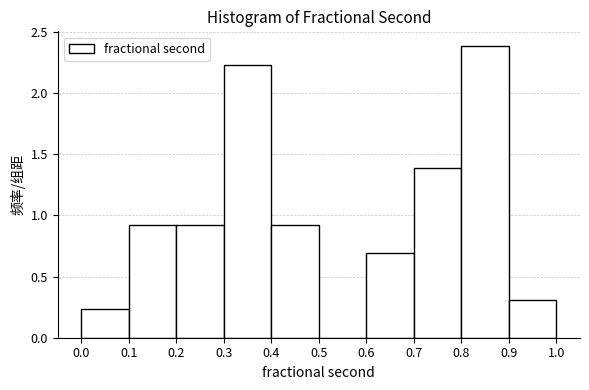

Reading left to right, list every bar in this chart as the range it spans on the x-axis followed by its height. The values are not printed on the chart, so give them approximately, as read against the axis.

0.0 to 0.1: 0.25
0.1 to 0.2: 0.90
0.2 to 0.3: 0.90
0.3 to 0.4: 2.25
0.4 to 0.5: 0.90
0.5 to 0.6: 0
0.6 to 0.7: 0.70
0.7 to 0.8: 1.40
0.8 to 0.9: 2.40
0.9 to 1.0: 0.30